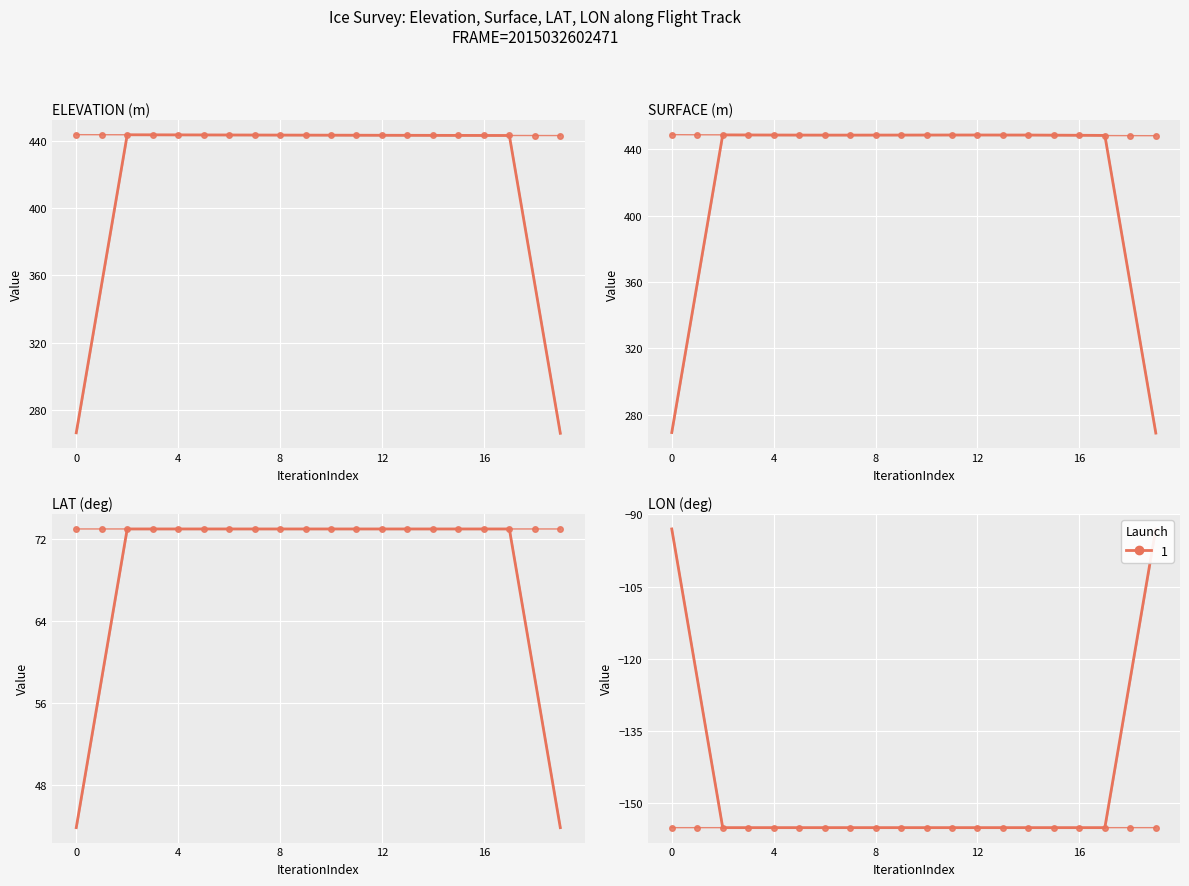

Is it true that ELEVATION equals 137.5 at 0?

False